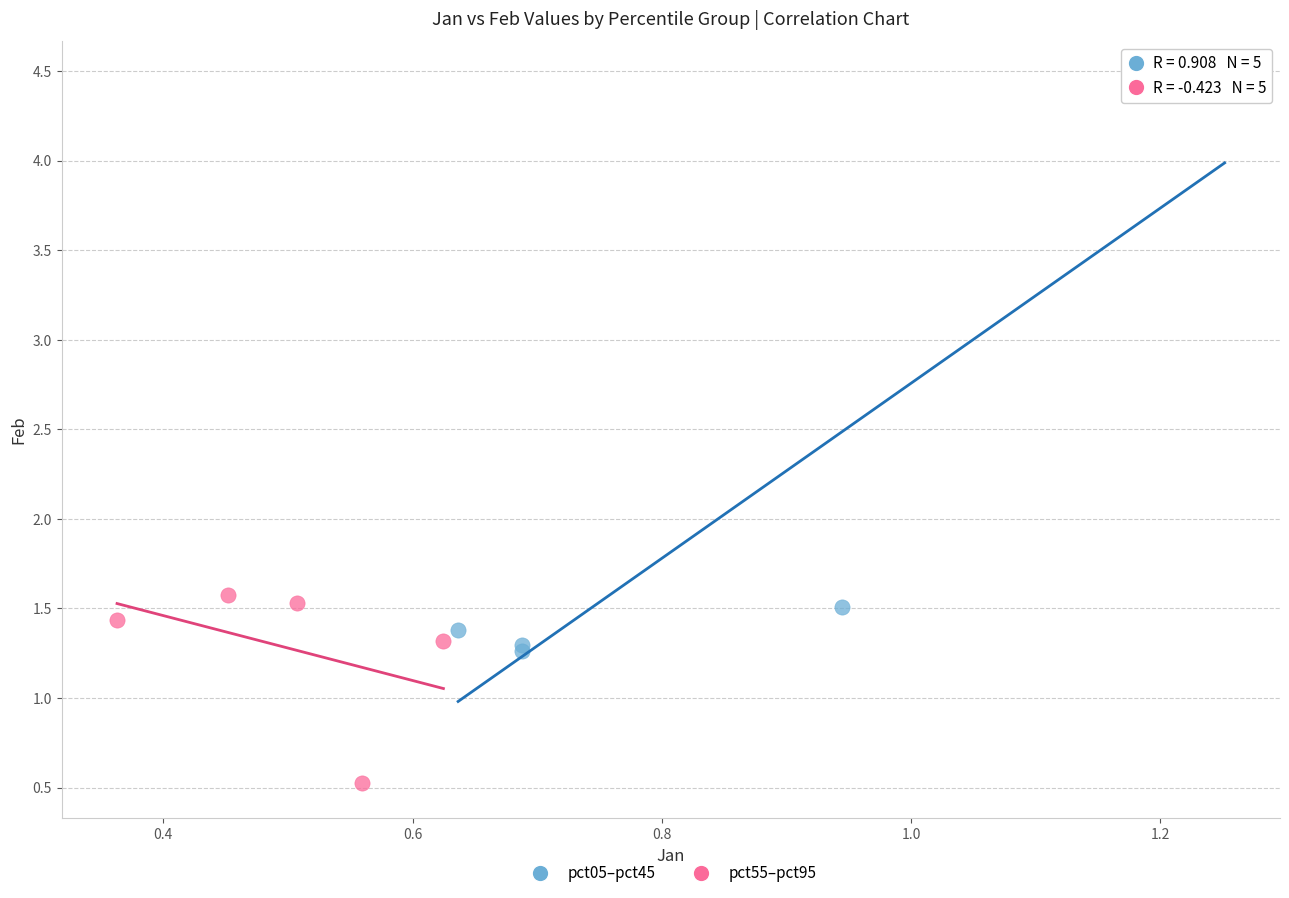

Which series contains the lowest Y value?

pct55–pct95